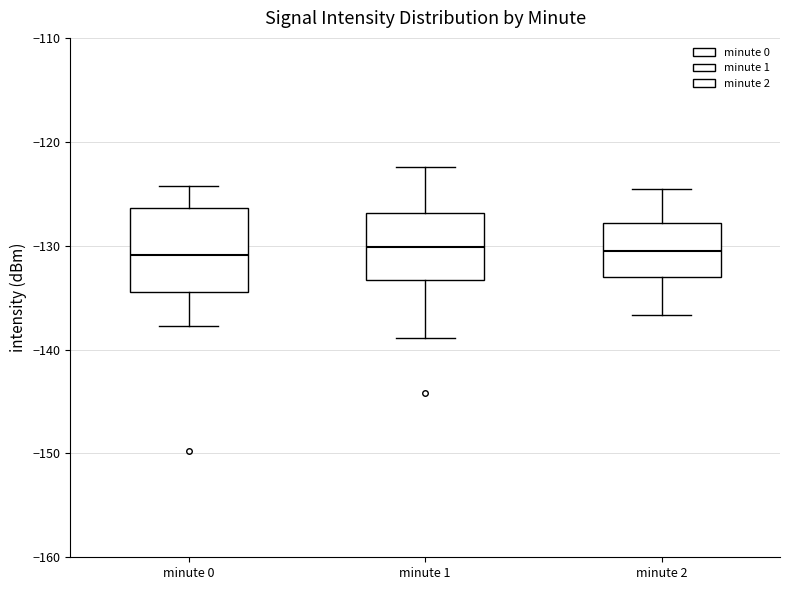

Reading left to right, read every box against the y-axis: the position of its median line, the range the box covers, and the ends of its whiskers. The values are not printed on the chart, so give them approximately, as read against the axis.

minute 0: median -131, box -135 to -126, whiskers -138 to -124
minute 1: median -130, box -133 to -127, whiskers -139 to -122
minute 2: median -131, box -133 to -128, whiskers -137 to -125